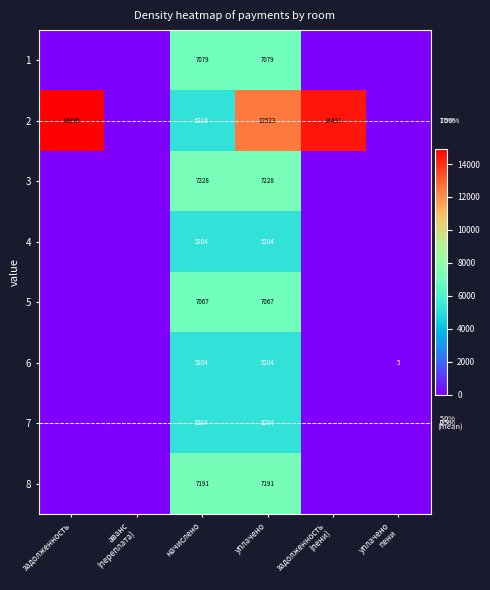

What is the total value across all series at задолженность
(пени)?

14430.8